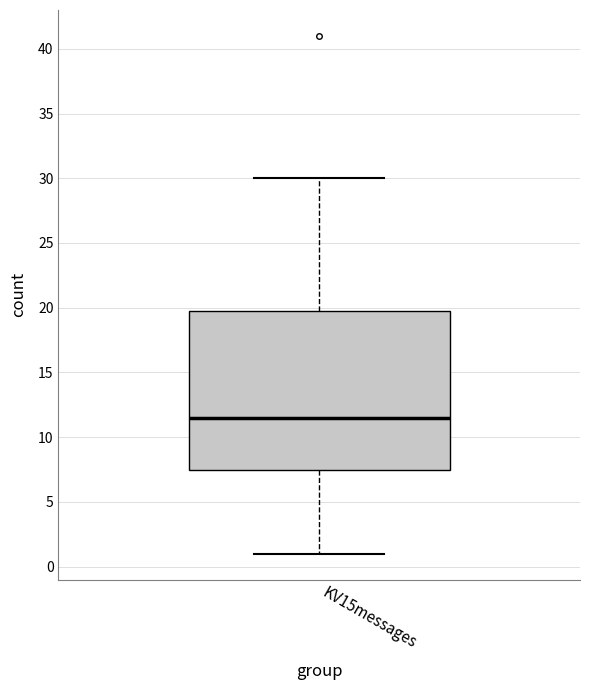

Transcribe this box plot: give where the median line is, the range the box spans, and where the two whiskers end, as read against the y-axis. The values are not printed on the chart, so give them approximately, as read against the axis.

median 11.5, box 7.5 to 20.0, whiskers 1.0 to 30.0